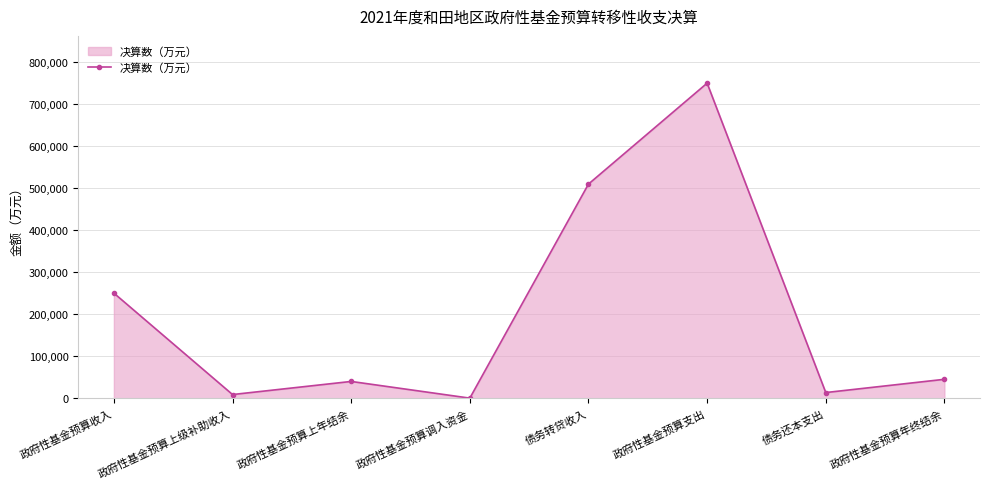

What is the difference between the values at 债务转贷收入 and 政府性基金预算上级补助收入?

501266